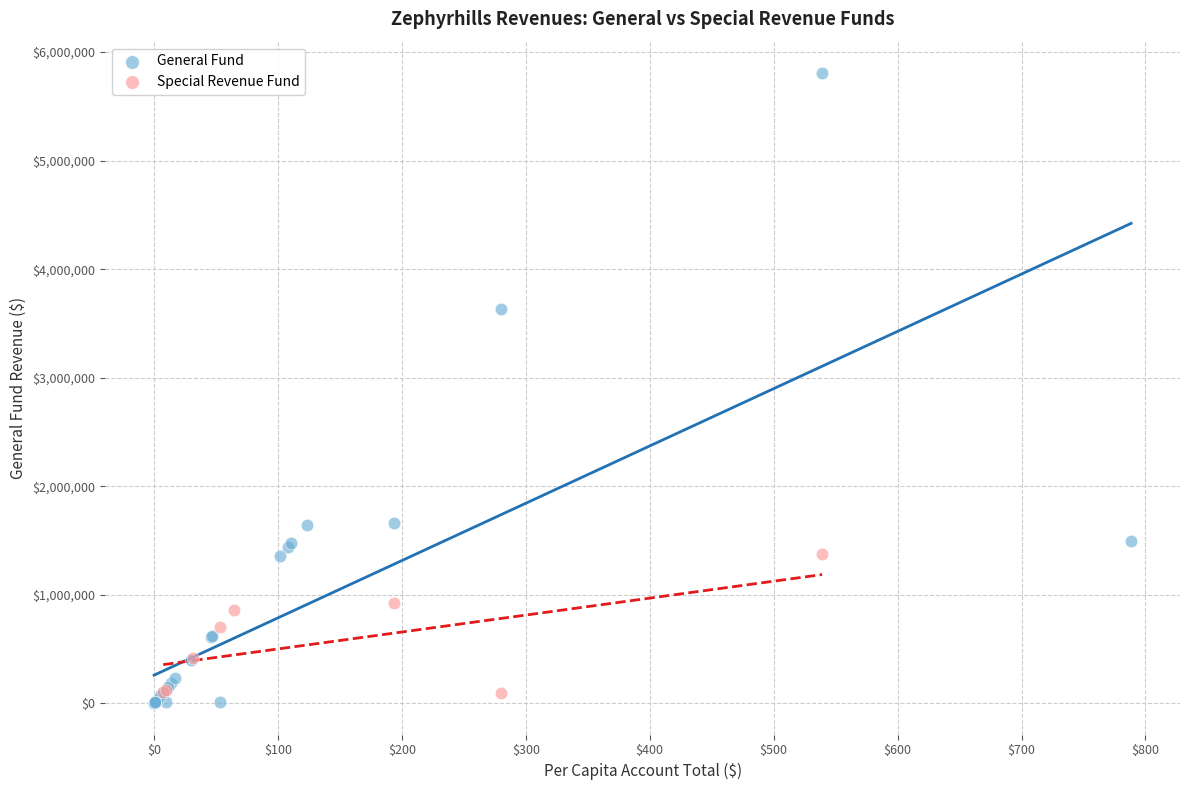

Which series contains the highest Y value?

General Fund